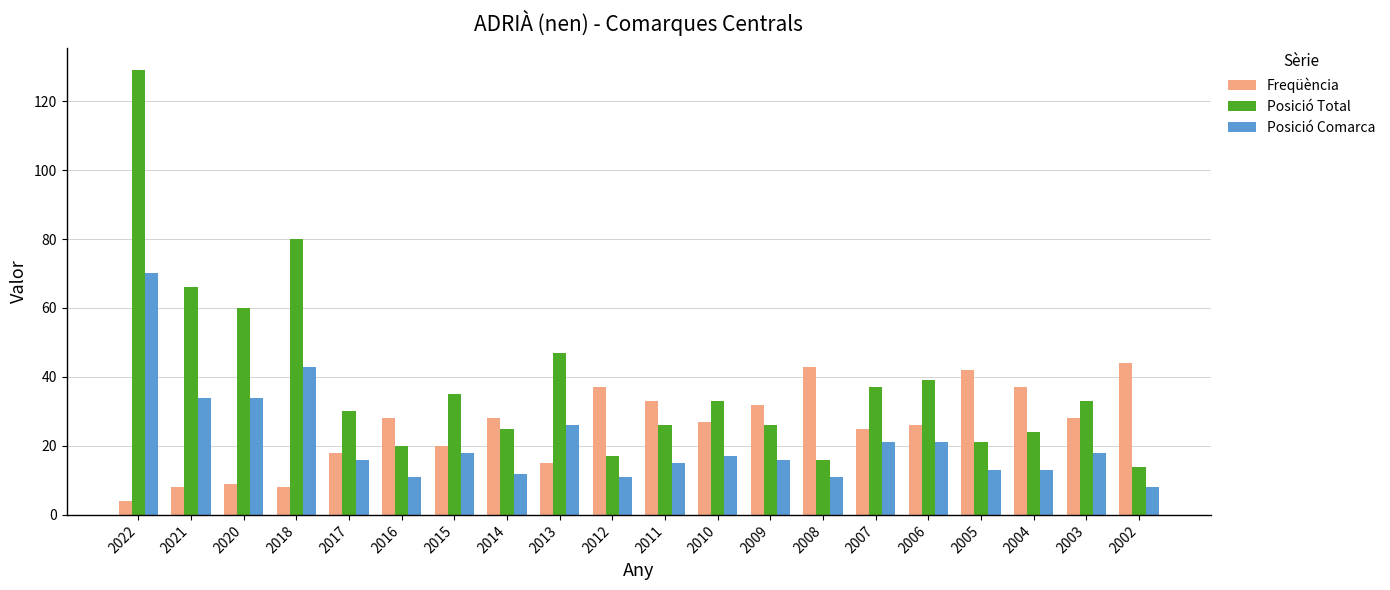

How many values in the Posició Total series are below 33?

10